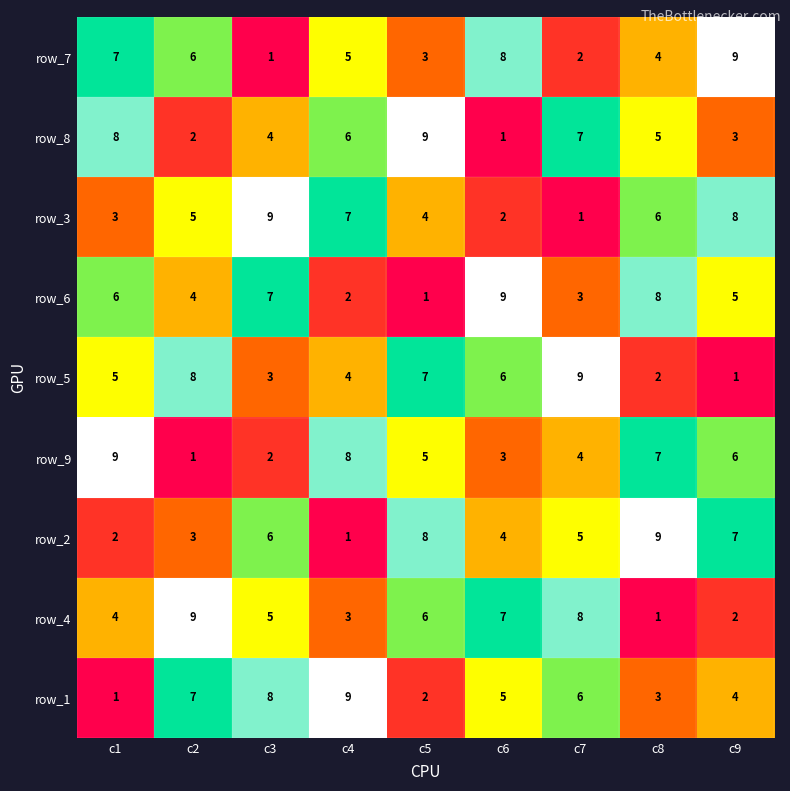

What is the maximum value shown in the chart?

9